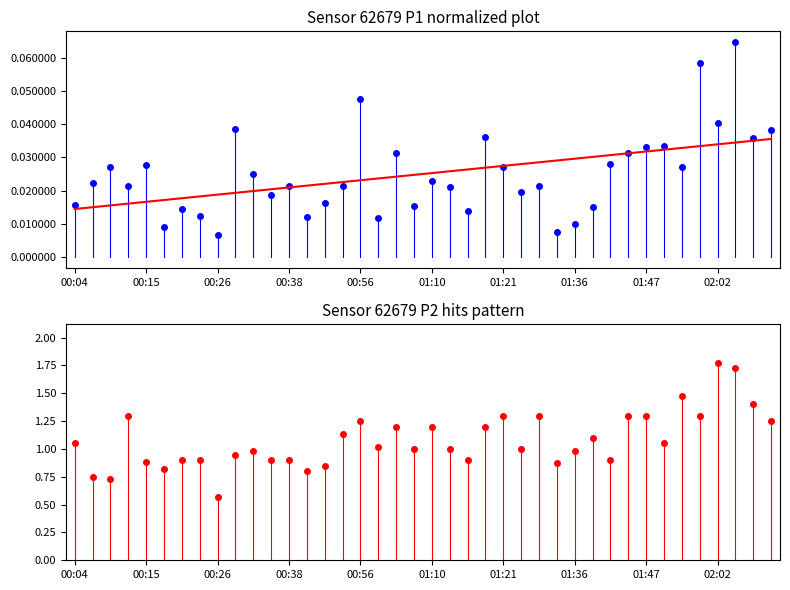

The P2 series shows 1.5 at 01:21. True or false?

False